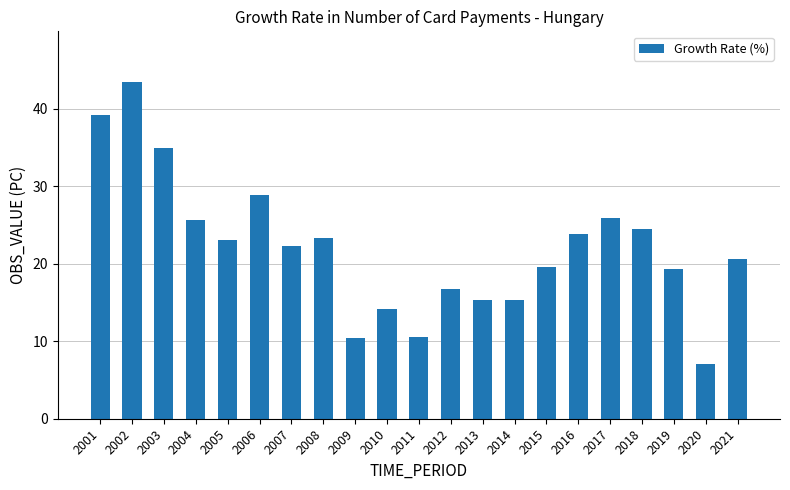

What is the sum of all values?

464.0